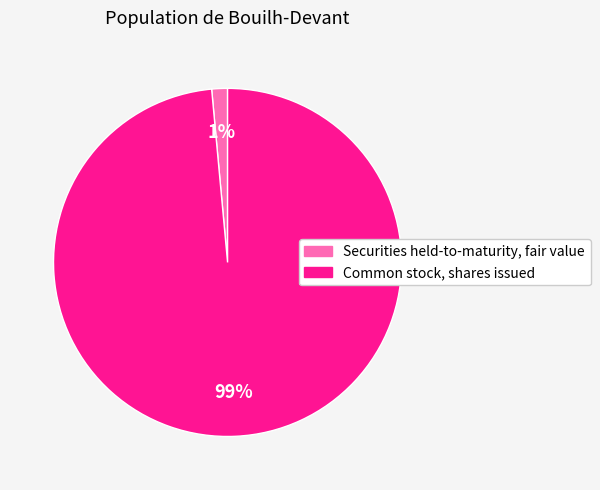

Which category accounts for the majority?

Common stock, shares issued